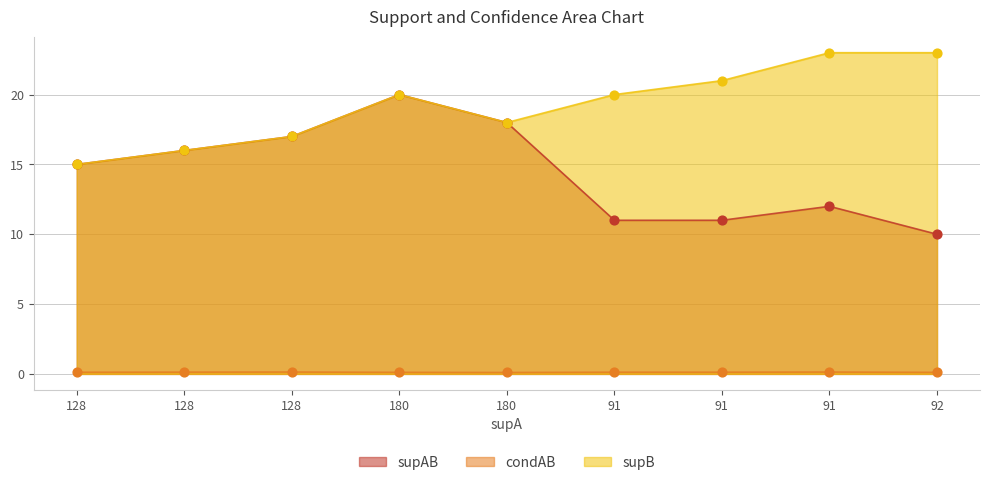

Which series contains the highest Y value?

supB